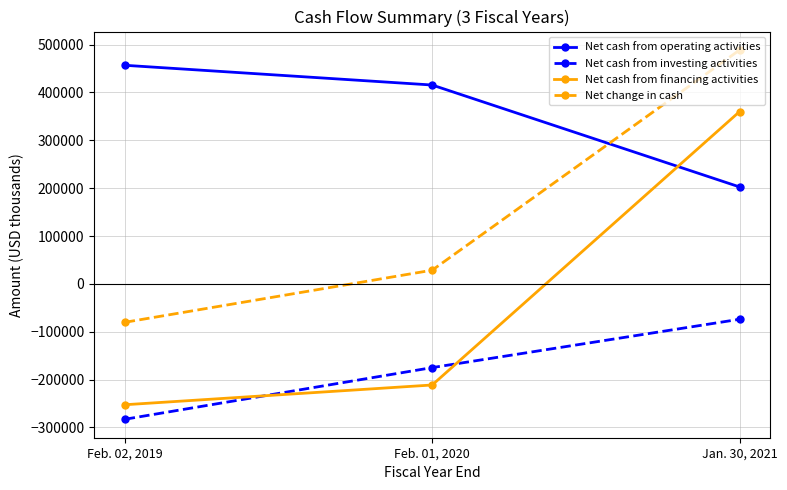

At which label does Net cash from financing activities first exceed -211226?

Jan. 30, 2021